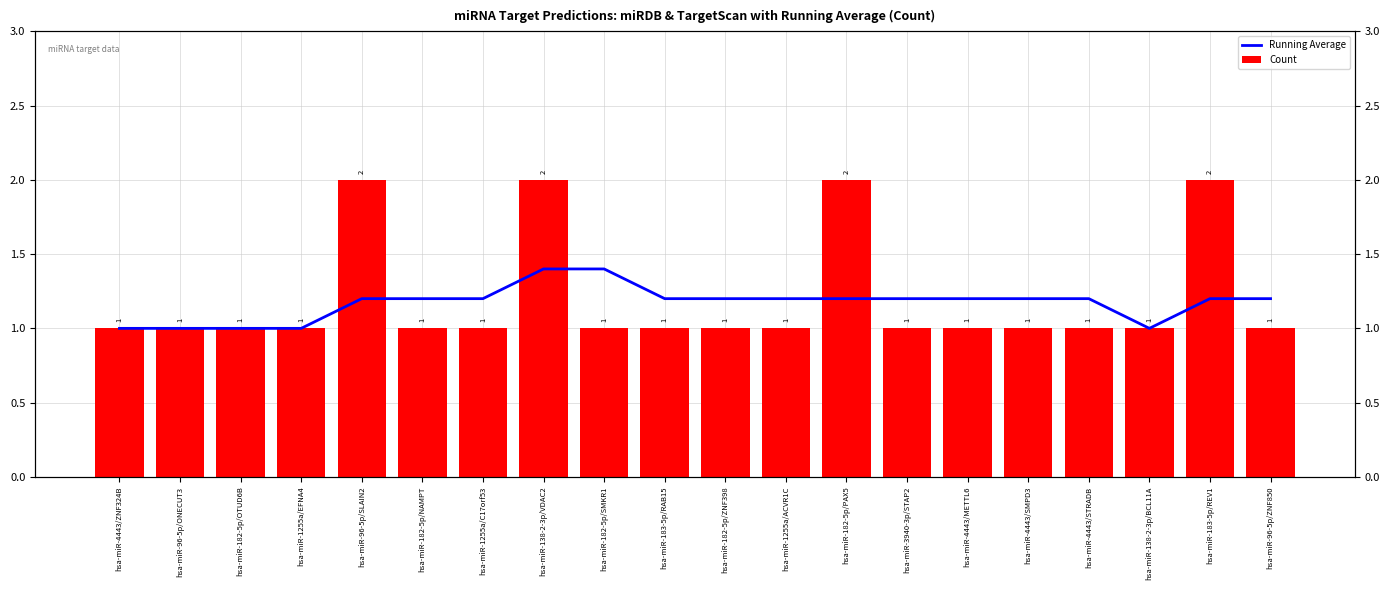

What value does the Running Average series have at hsa-miR-96-5p/ZNF850?

1.2